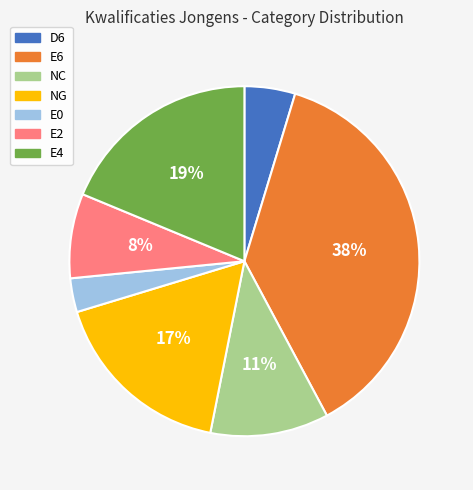

How many segments does this pie chart have?

7